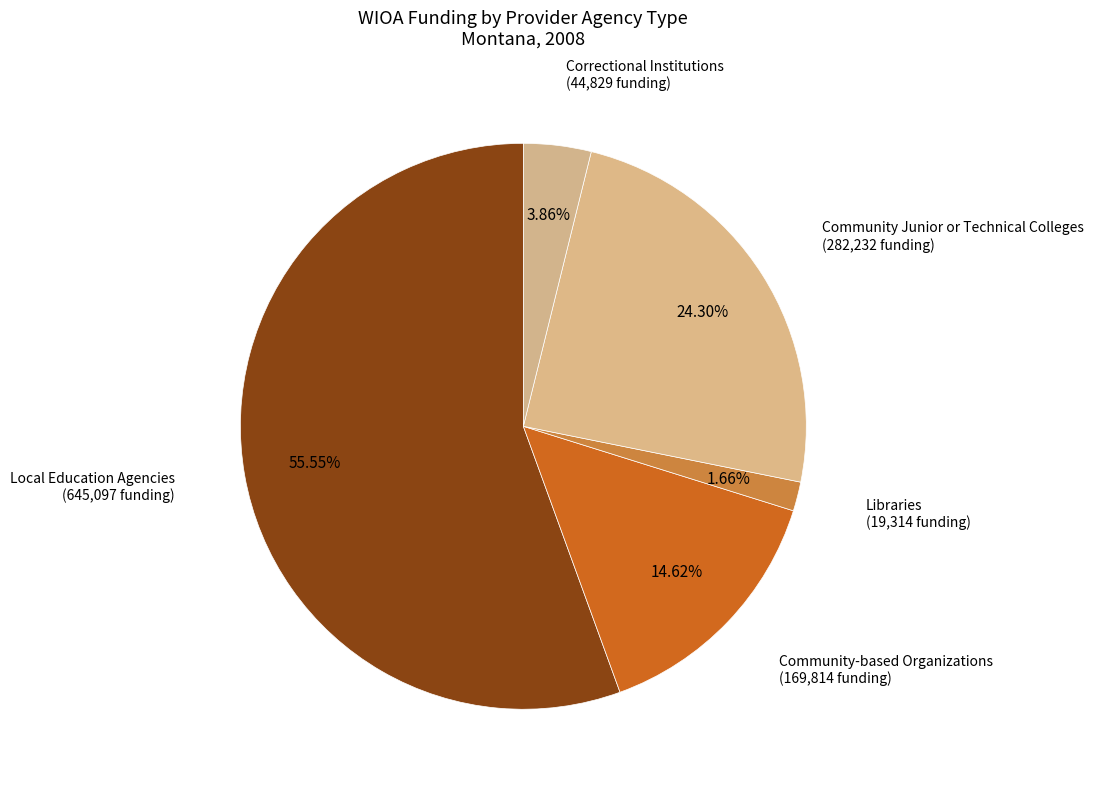

Approximately how many times larger is the value at Local Education Agencies compared to Community Junior or Technical Colleges?

2.3